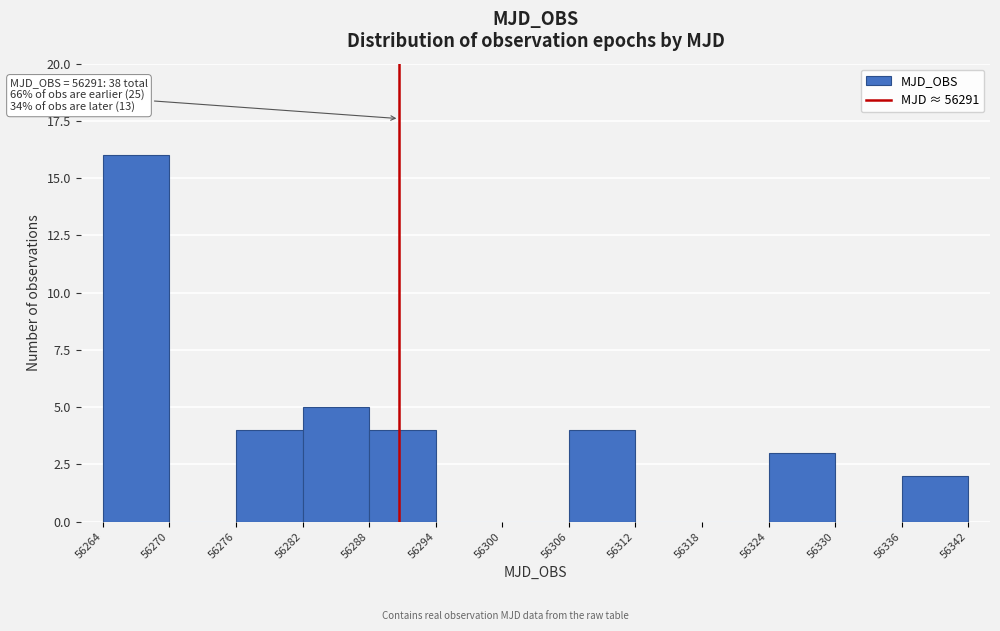

Which range on the x-axis has the tallest bar?

56264 to 56270